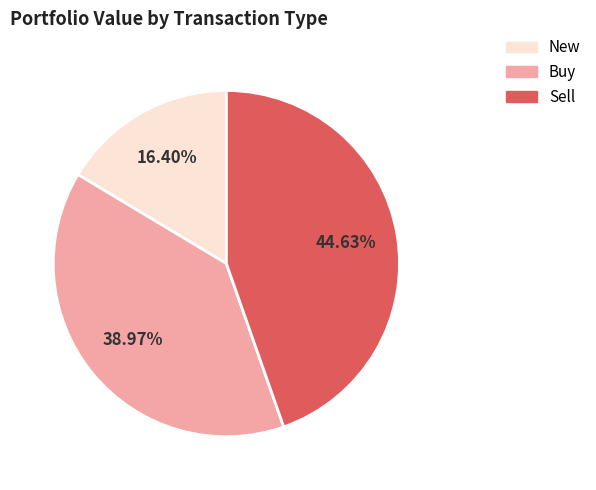

How many segments does this pie chart have?

3